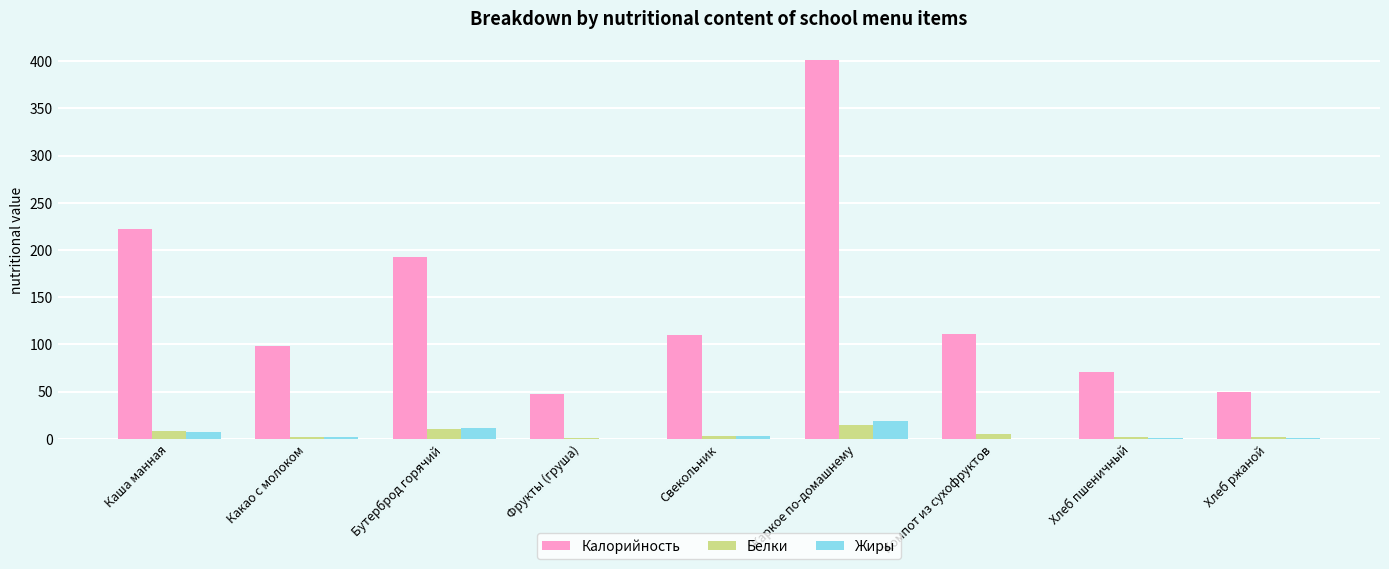

Is the value of Белки at Бутерброд горячий greater than the value of Калорийность at Каша манная?

No